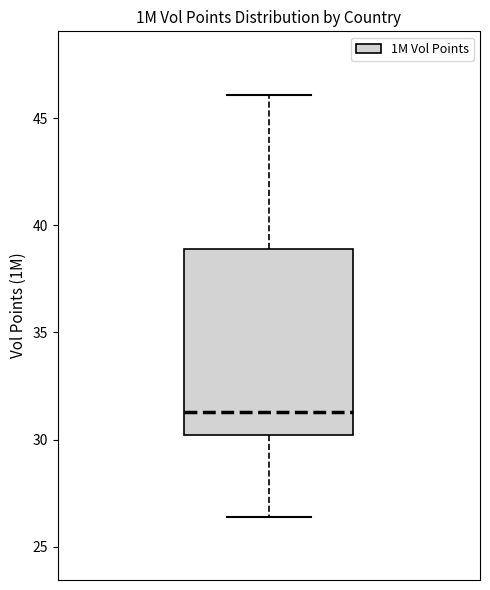

Transcribe this box plot: give where the median line is, the range the box spans, and where the two whiskers end, as read against the y-axis. The values are not printed on the chart, so give them approximately, as read against the axis.

median 31.5, box 30.0 to 39.0, whiskers 26.5 to 46.0